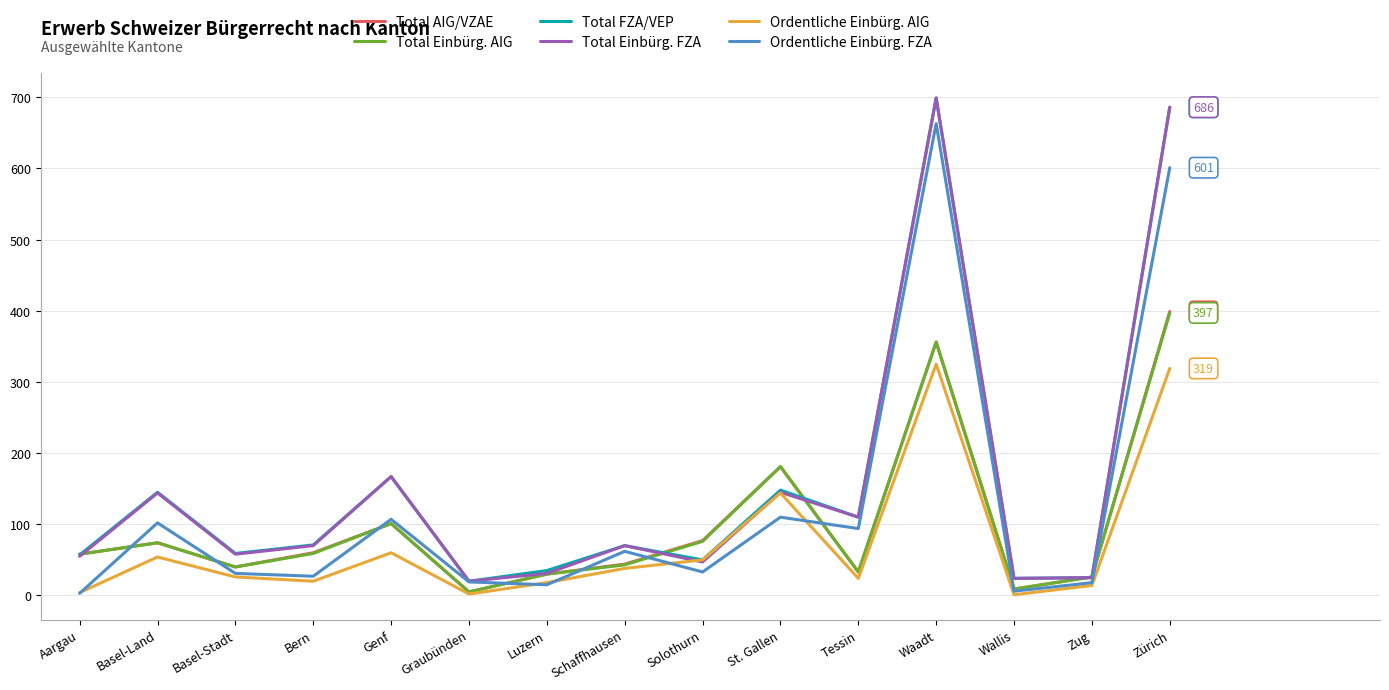

True or false: Total AIG/VZAE has a value of 58 at Aargau.

True